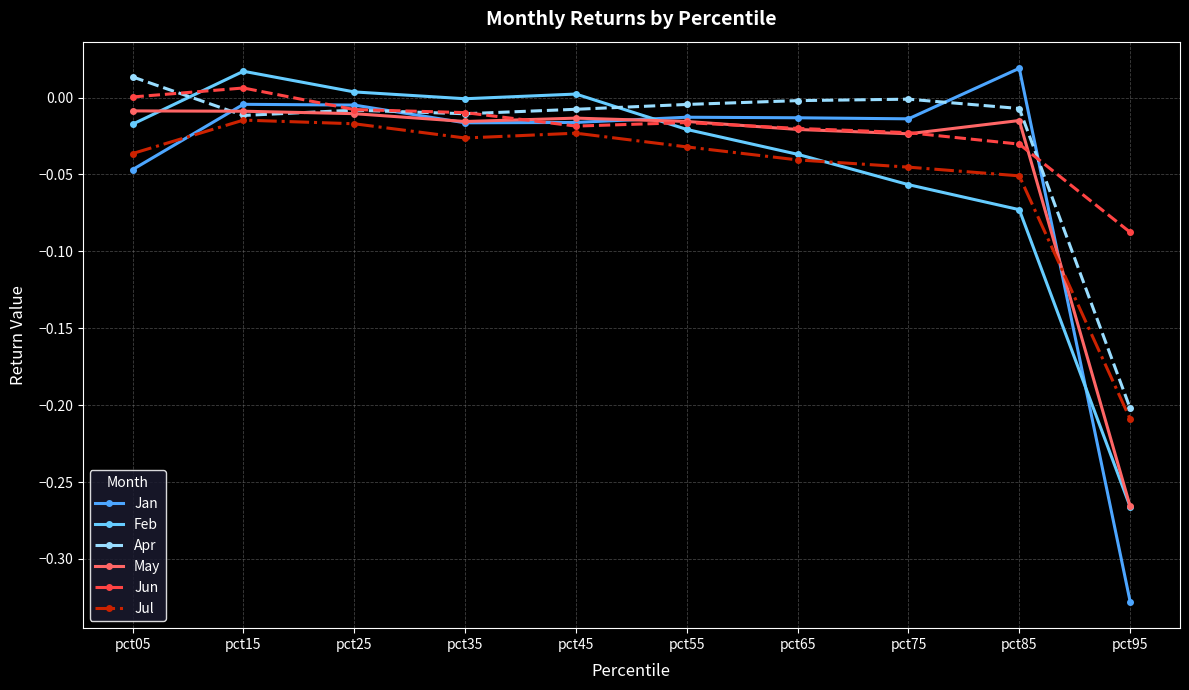

The Jan series shows -0.2 at pct95. True or false?

False